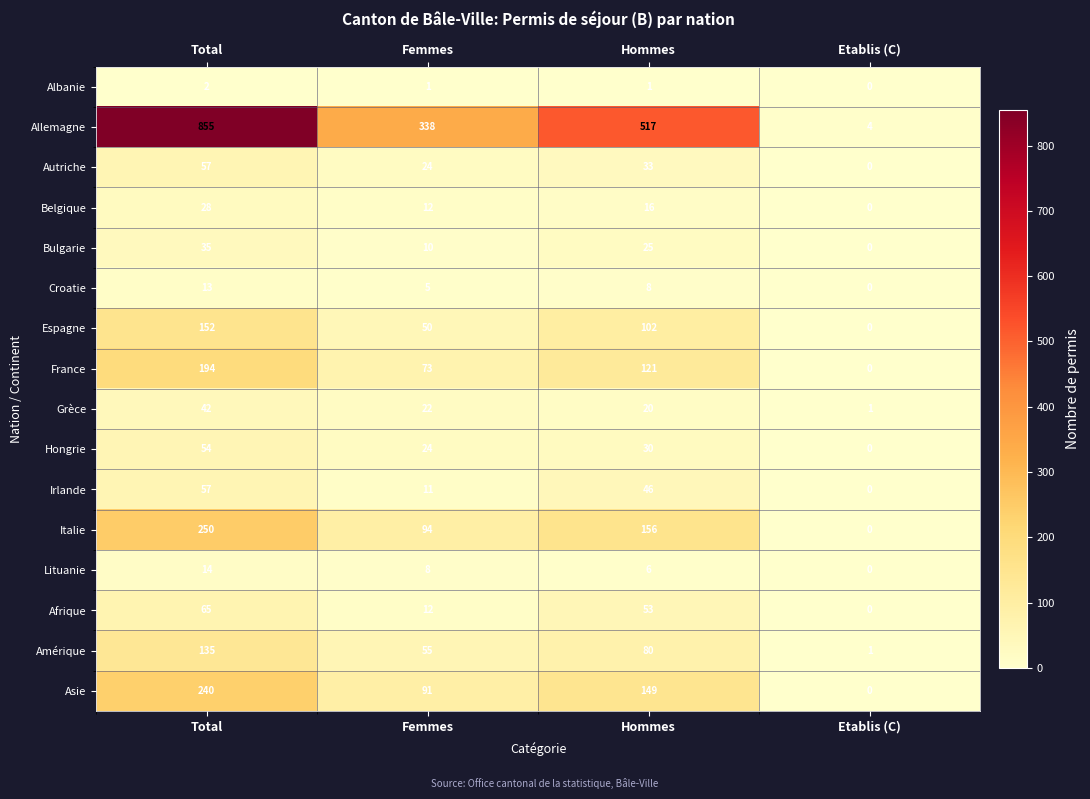

What is the difference between the second highest and second lowest values in the Espagne series?

52